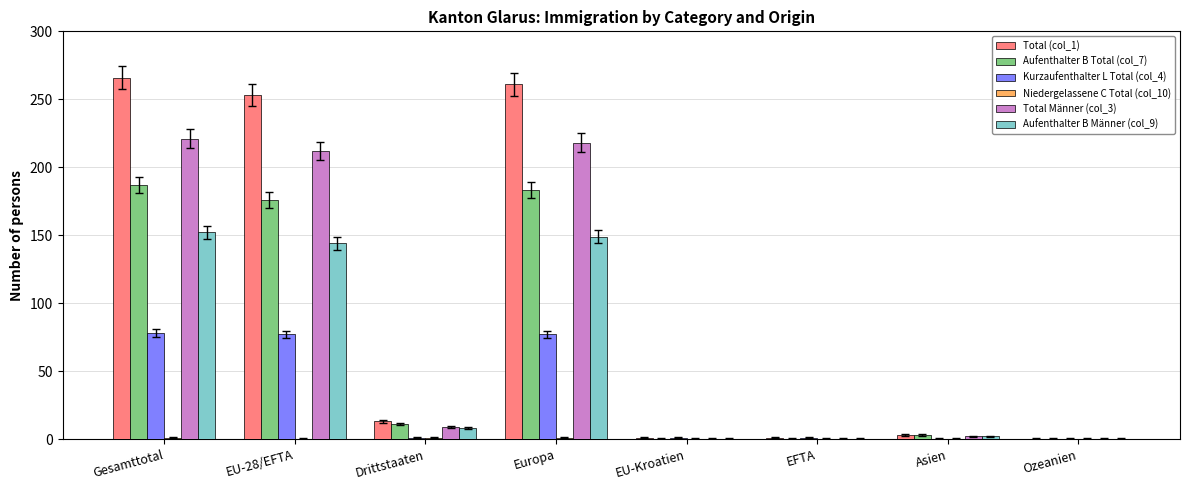

What value does the Total (col_1) series have at Gesamttotal?

266